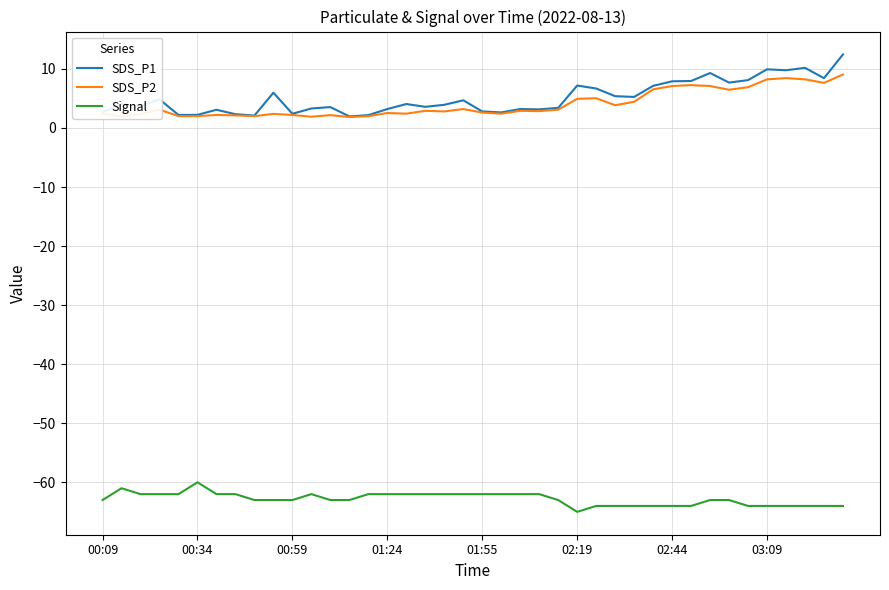

What is the maximum value for SDS_P2?

9.1